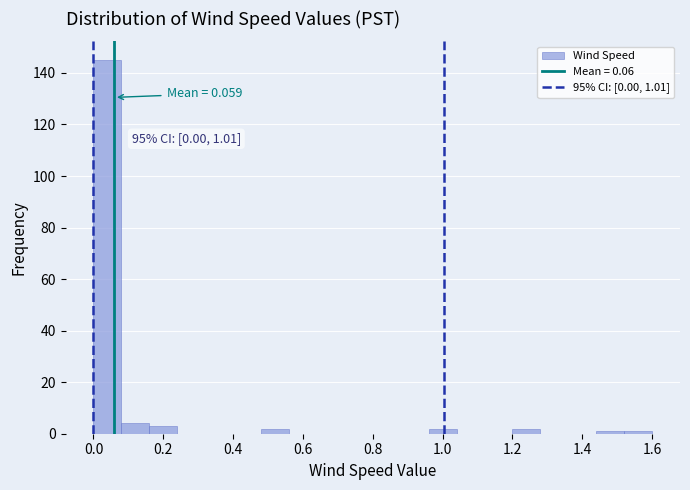

Over which range of the x-axis is the bar tallest?

0.00 to 0.08